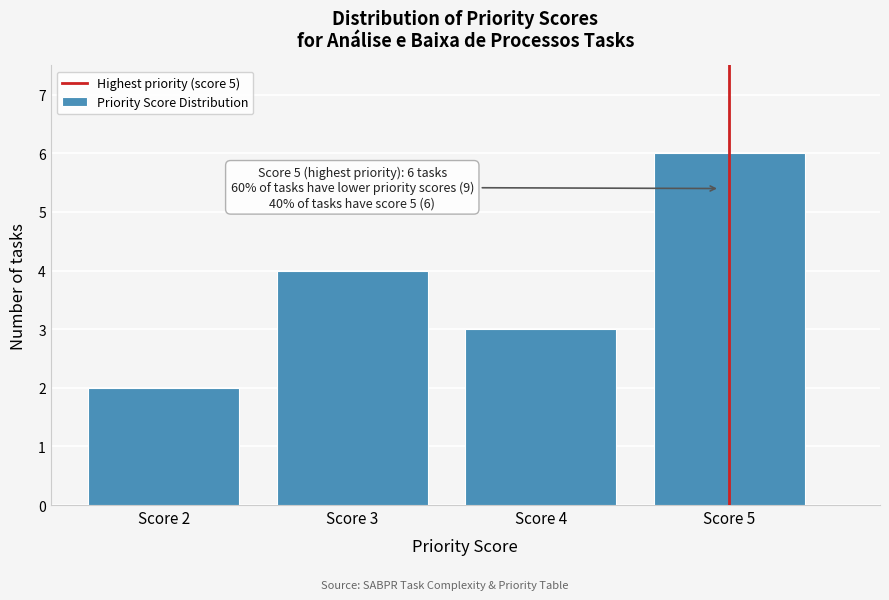

Reading left to right, transcribe all the data shown in this chart.

2	4	3	6